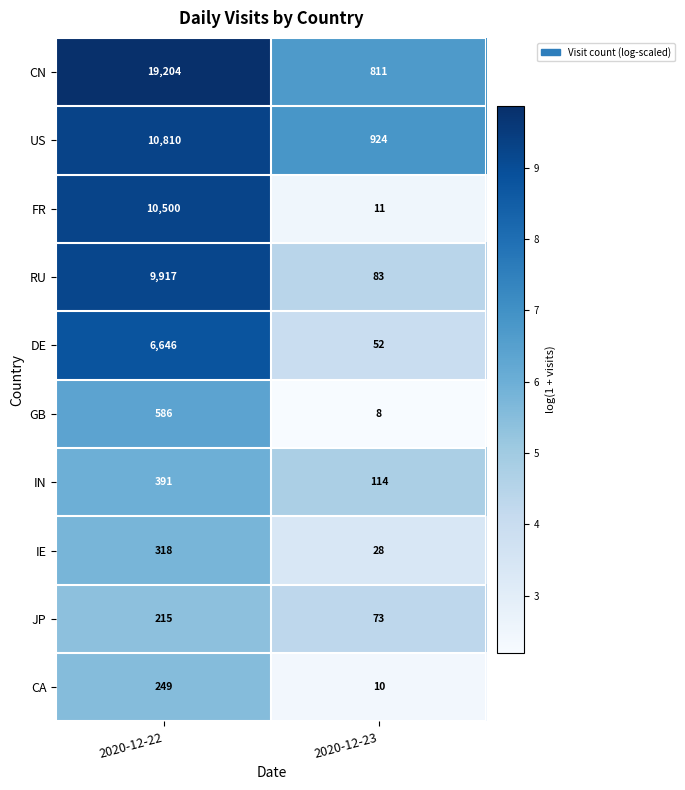

What is the approximate value of US at 2020-12-22, to the nearest 100?

10800